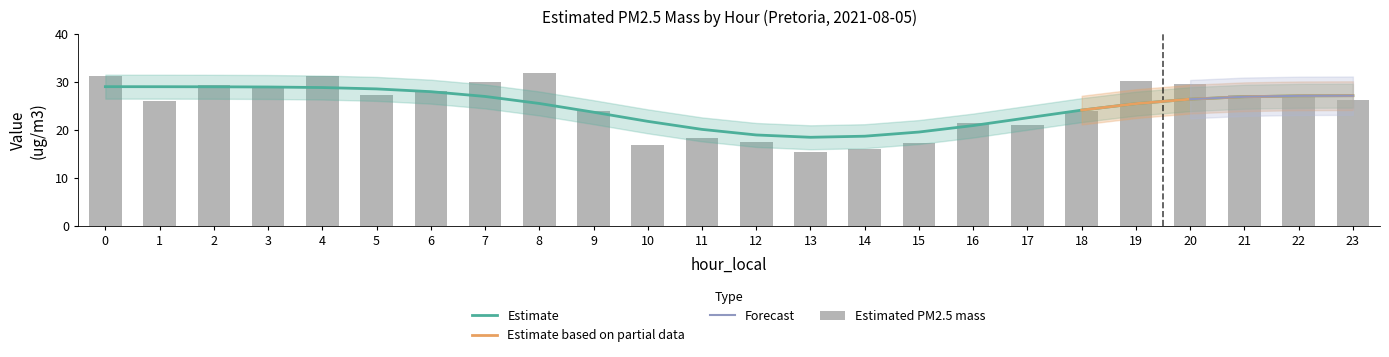

Count the number of values greater than 26.

13